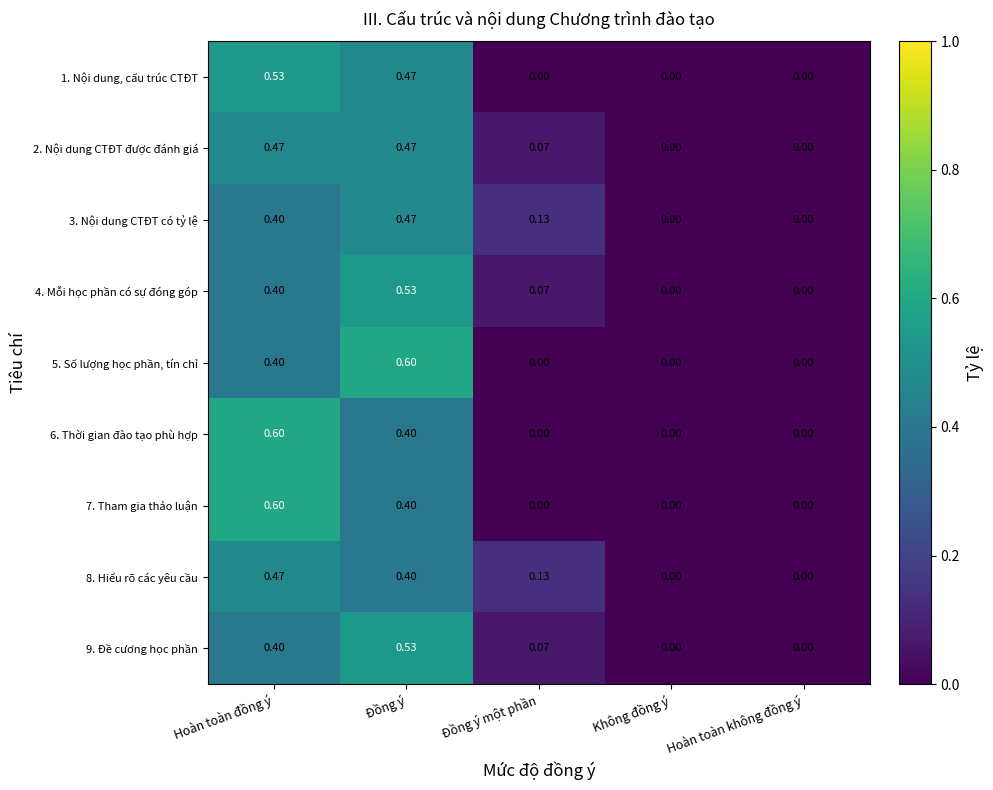

Which category has the highest value in the 3. Nội dung CTĐT có tỷ lệ series?

Đồng ý